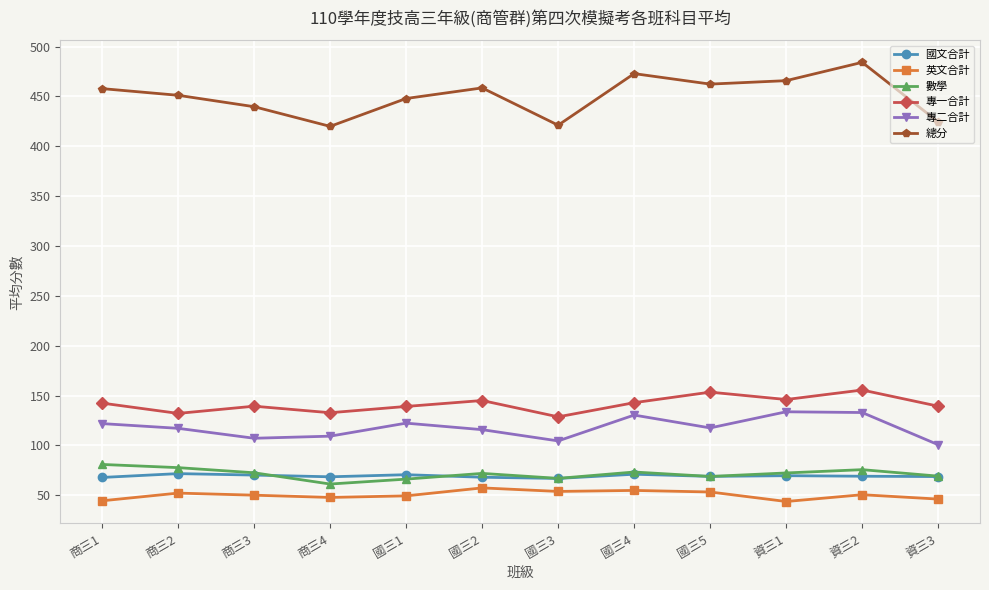

Is the value of 專一合計 at 商三1 greater than the value of 國文合計 at 資三1?

Yes